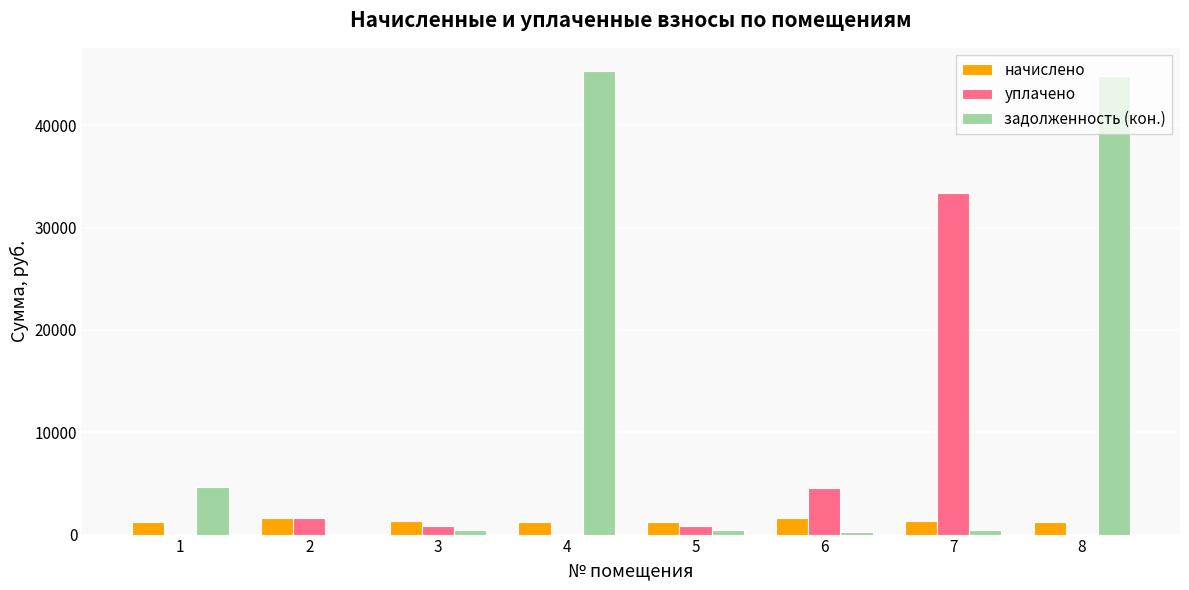

How many groups of bars are there?

8